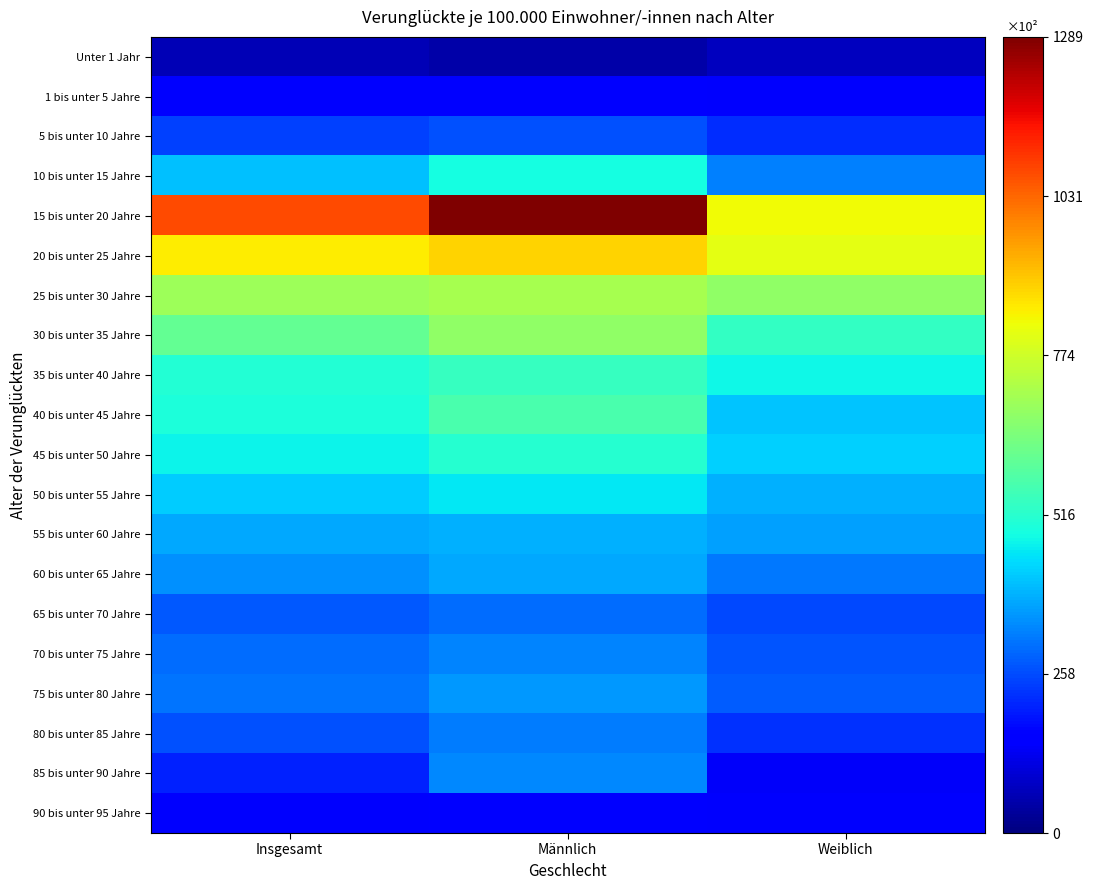

At which category is the sum across all series the highest?

Männlich